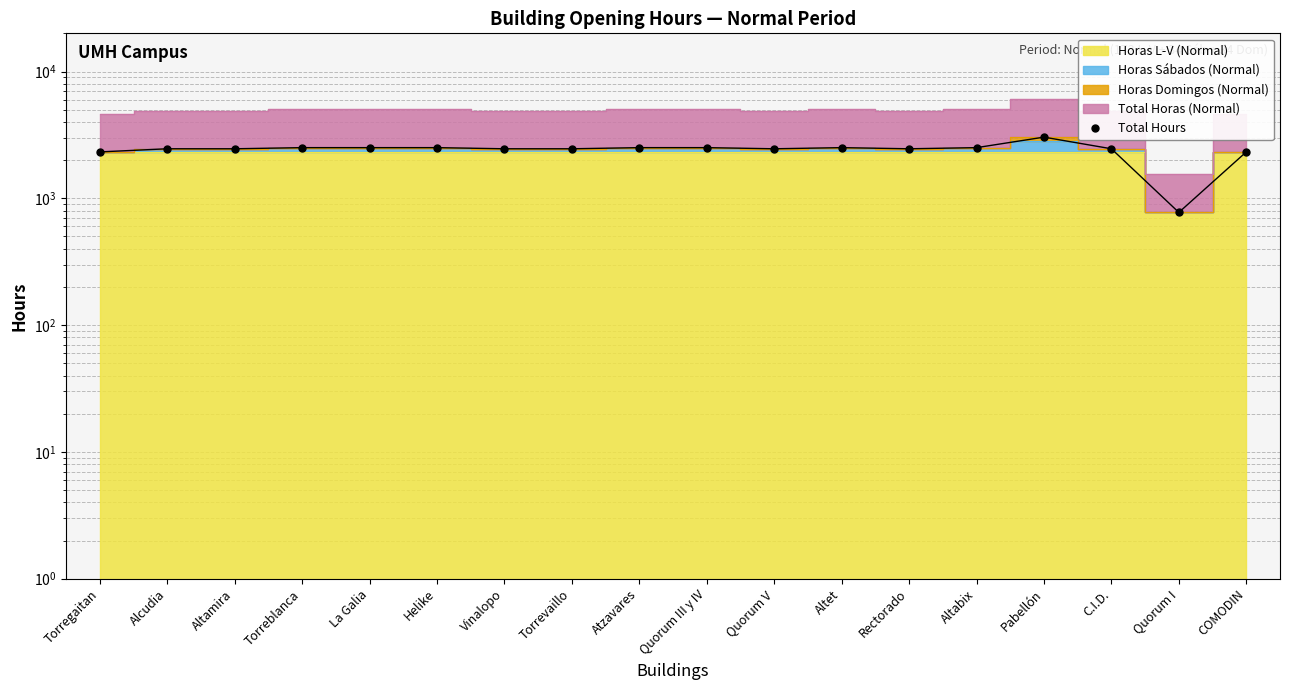

Count the number of categories in the chart.

18